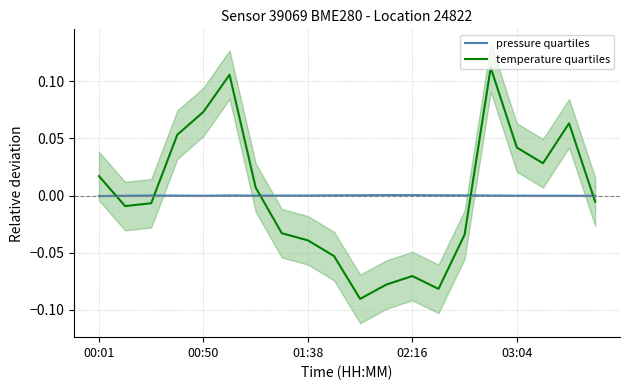

How many lines are shown in the chart?

2